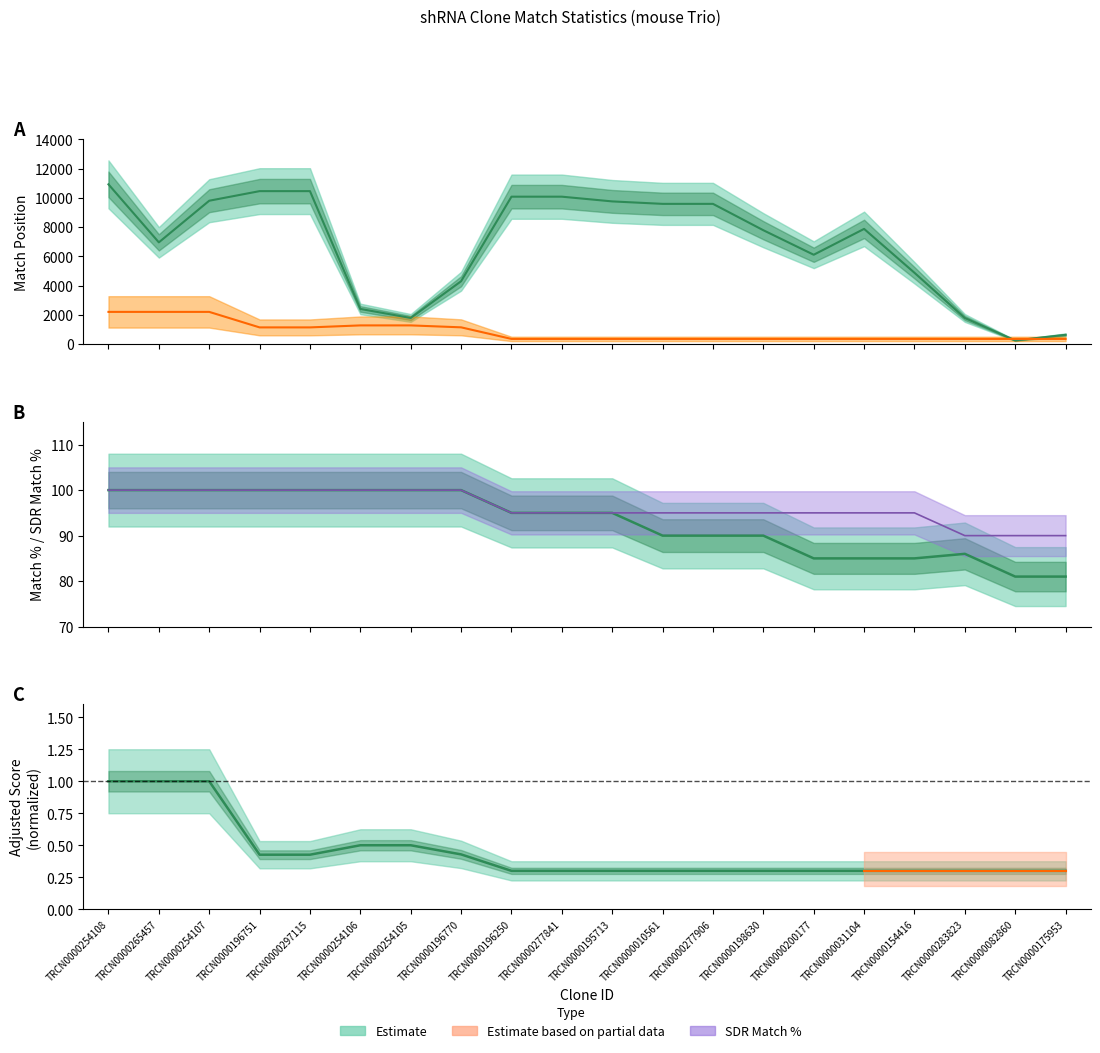

What position from the left is TRCN0000175953?

20